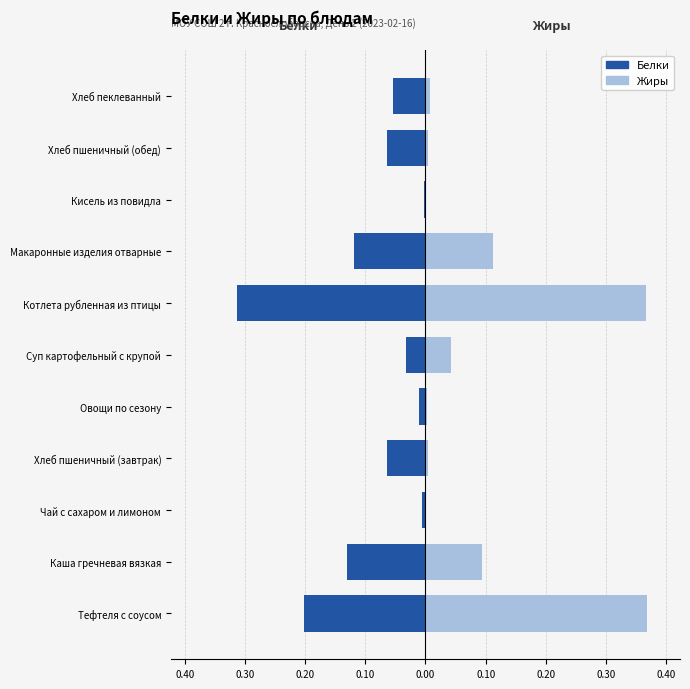

What is the average value of the Белки series?

-0.1